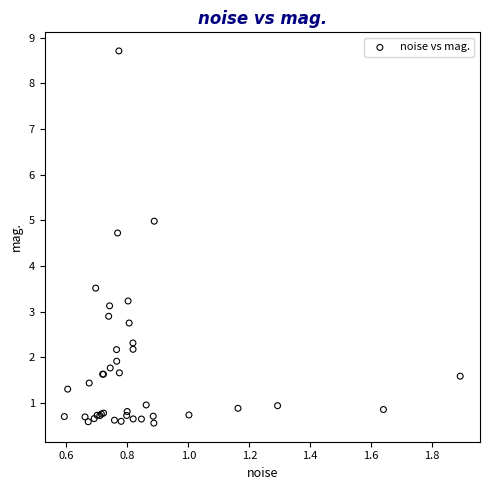

What Y value in the scatter plot is closest to 4?

3.5